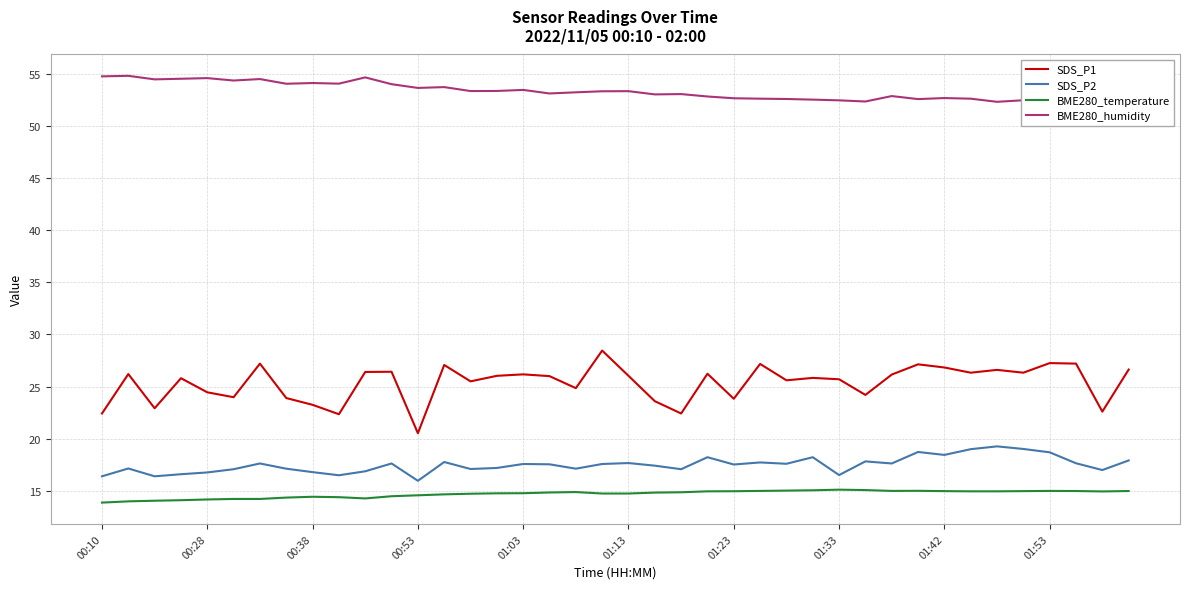

What is the difference between the maximum and minimum values in the SDS_P1 series?

7.9